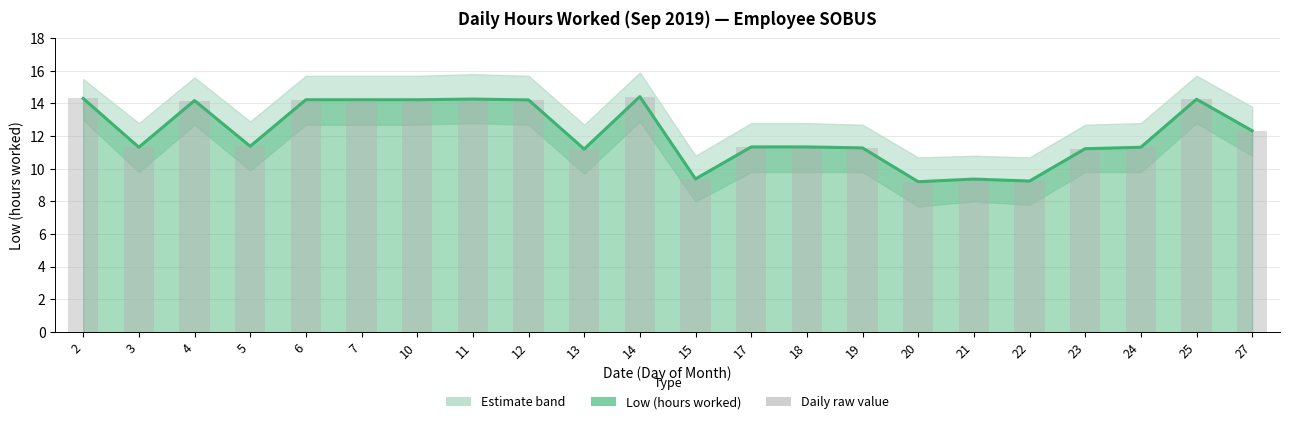

What is the change in value from 18 to 21?

-2.0